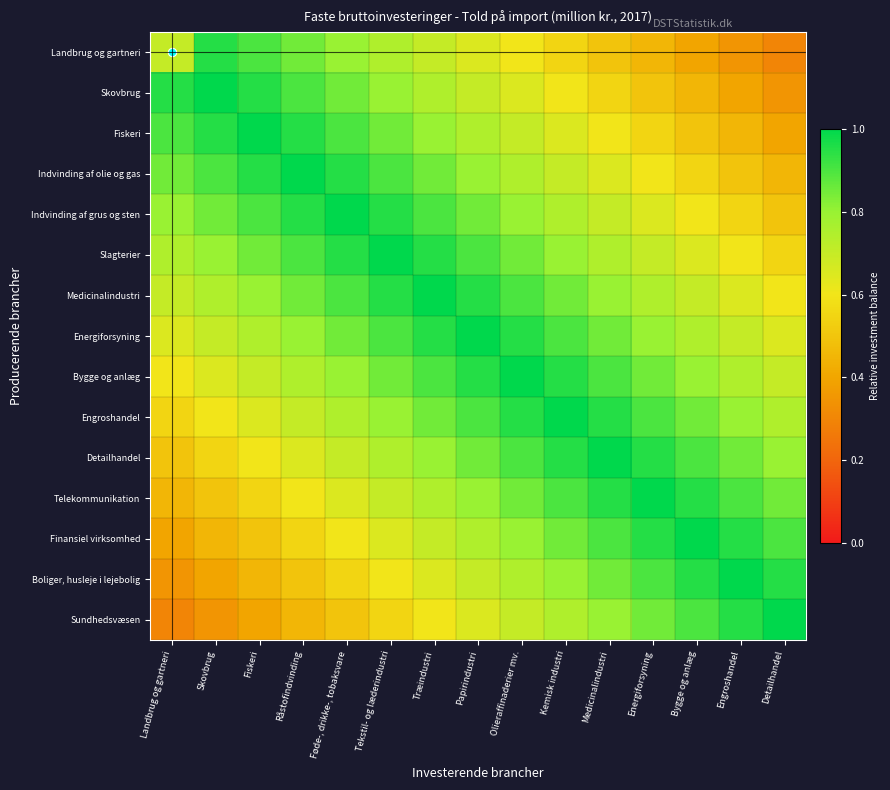

Which series has the largest range (max minus min)?

Sundhedsvæsen